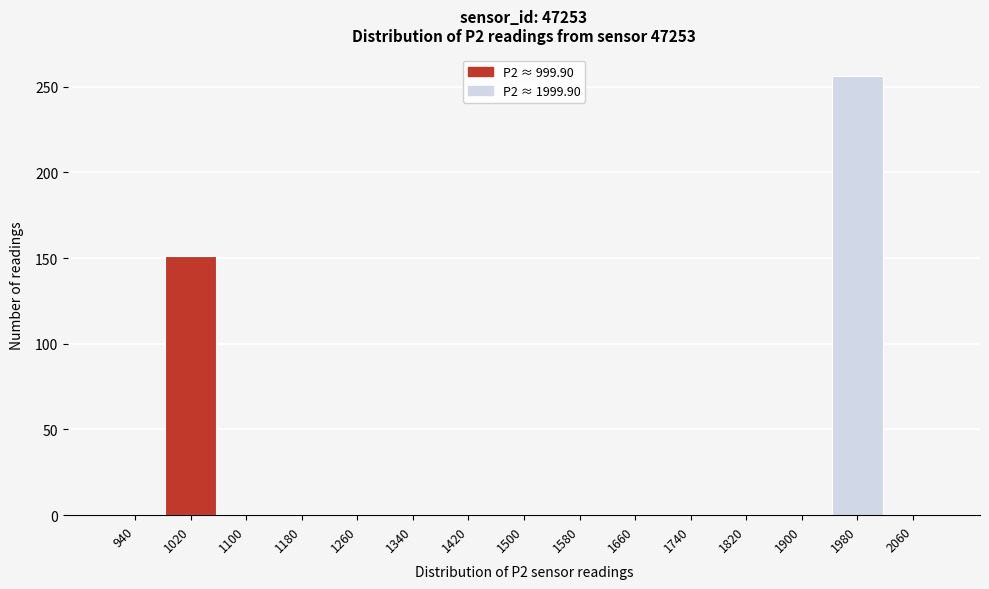

What is the height of the bar covering 980 to 1060 on the x-axis? Neither the bar edges nor the heights are printed on the chart, so give them approximately, as read against the axes.

150